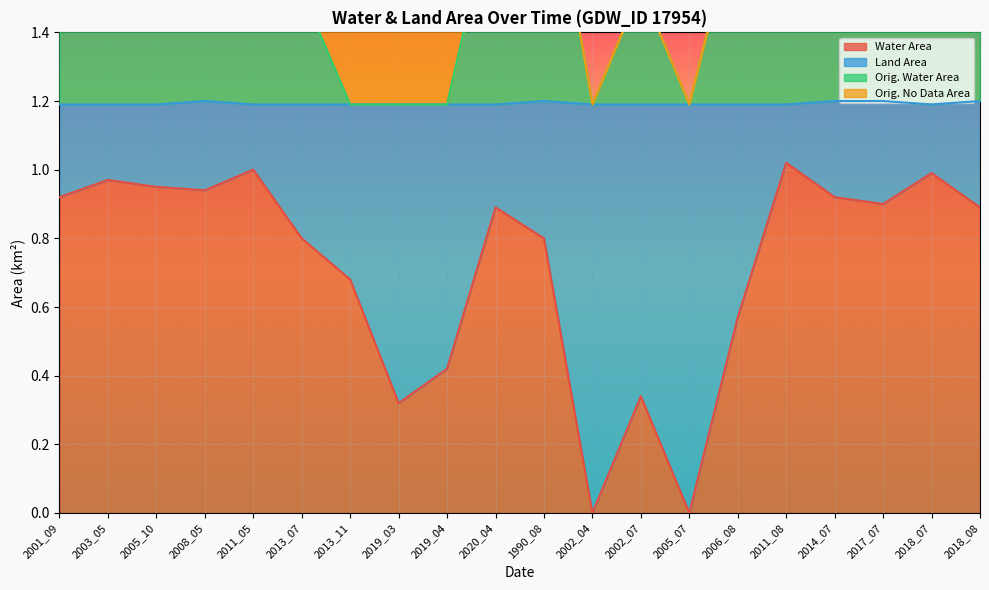

Where is landArea nearest to the value 1?

2002_04